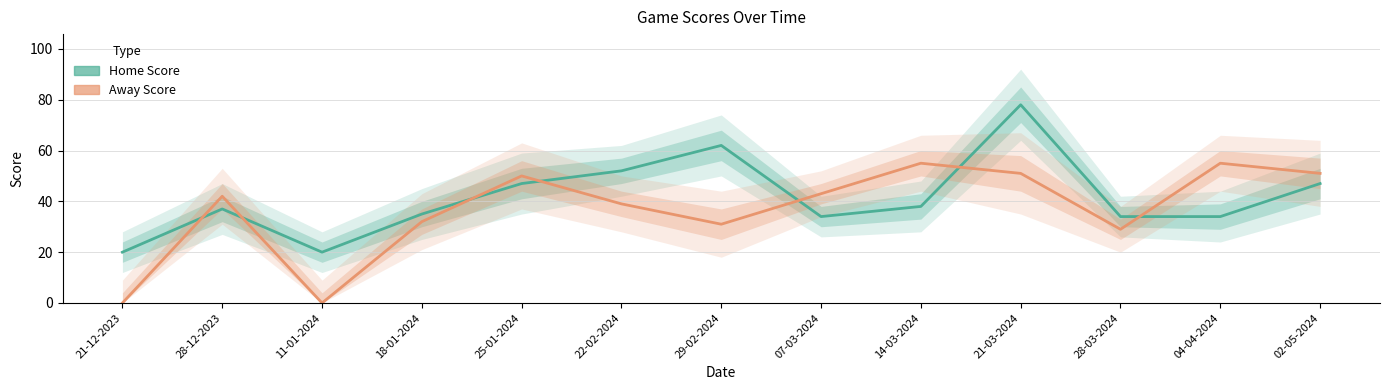

What is the sum of all Home Score values?

538